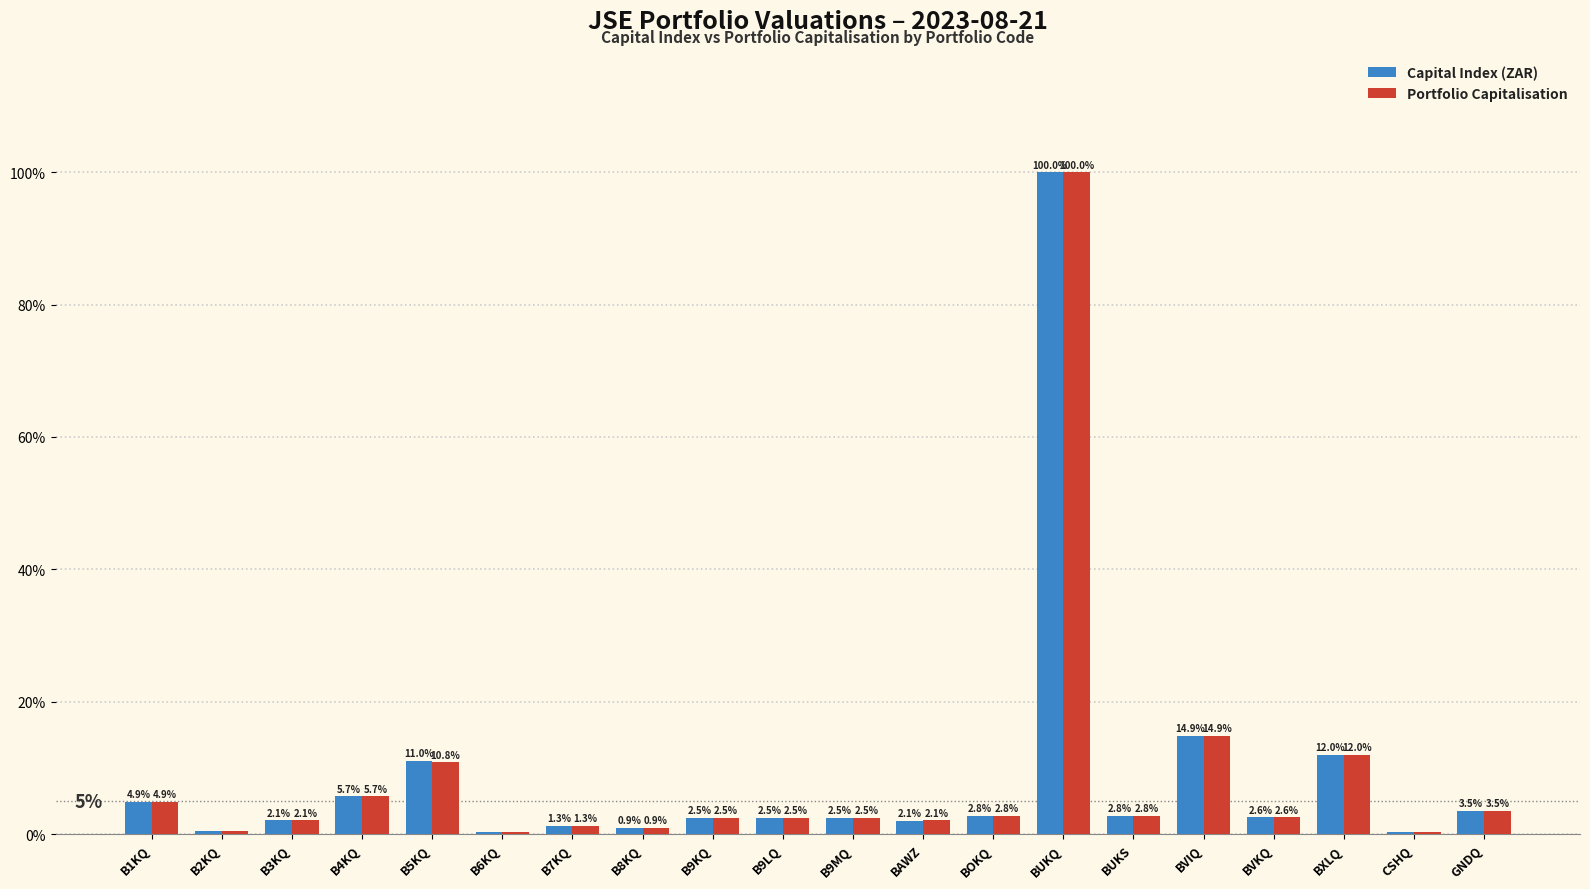

Where is Capital Index (ZAR) nearest to the value 50?

BVIQ